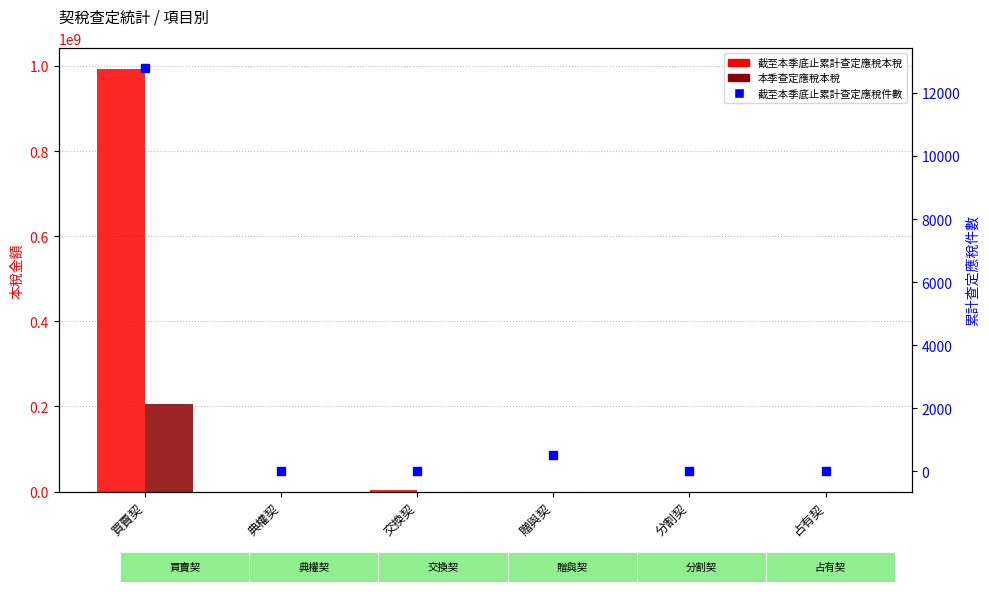

Which series contains the lowest Y value?

截至本季底止累計查定應稅本稅